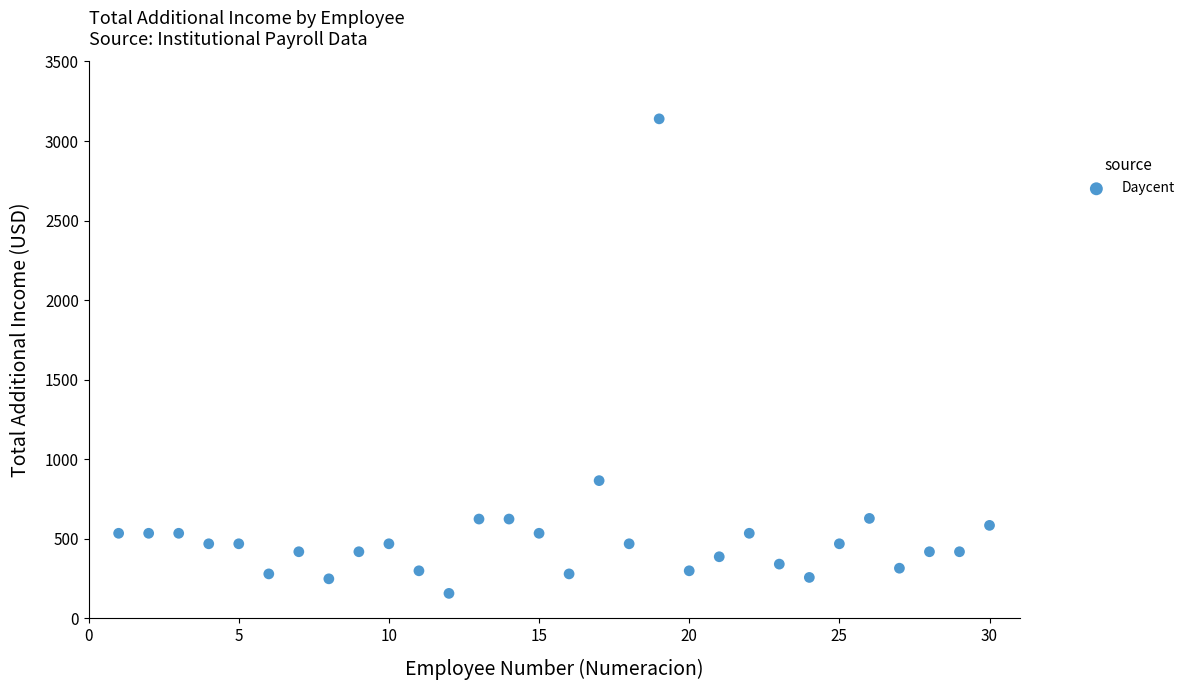

What is the range of Y values (max minus min)?

2983.0